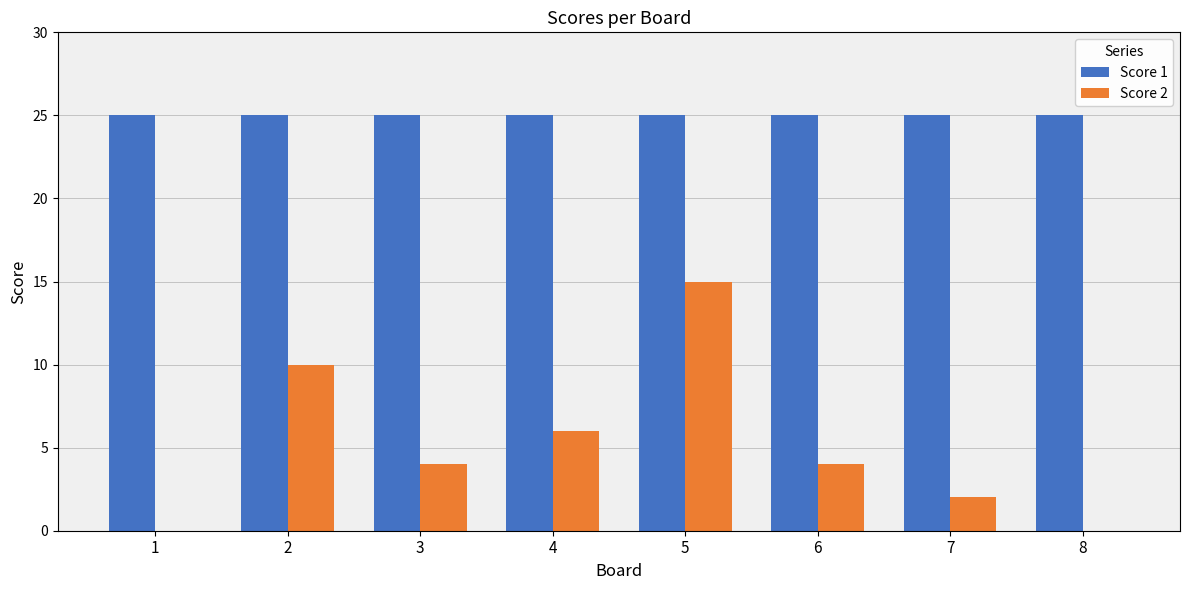

The Score 1 series shows 25 at 7. True or false?

True